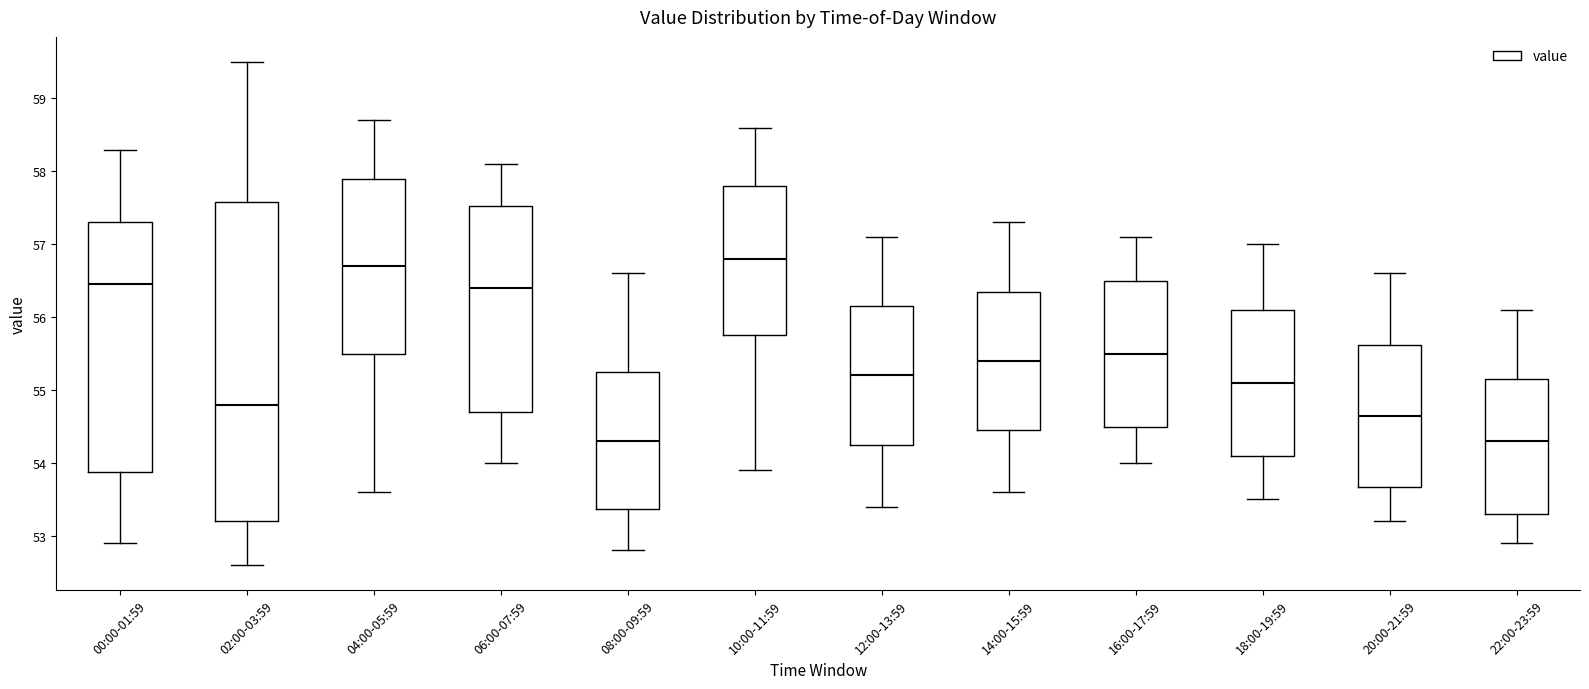

Where does the median line of the box for 04:00-05:59 sit on the y-axis? The values are not printed on the chart, so give them approximately, as read against the axis.

56.7